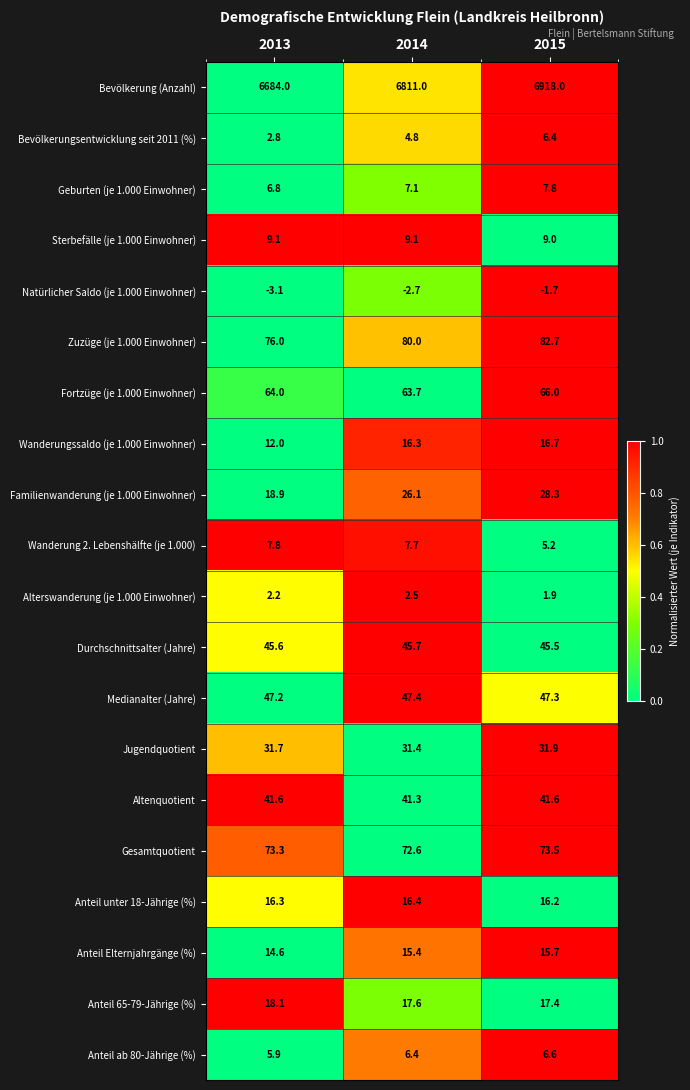

The value of Wanderung 2. Lebenshälfte (je 1.000) at 2014 is 7.7. True or false?

True